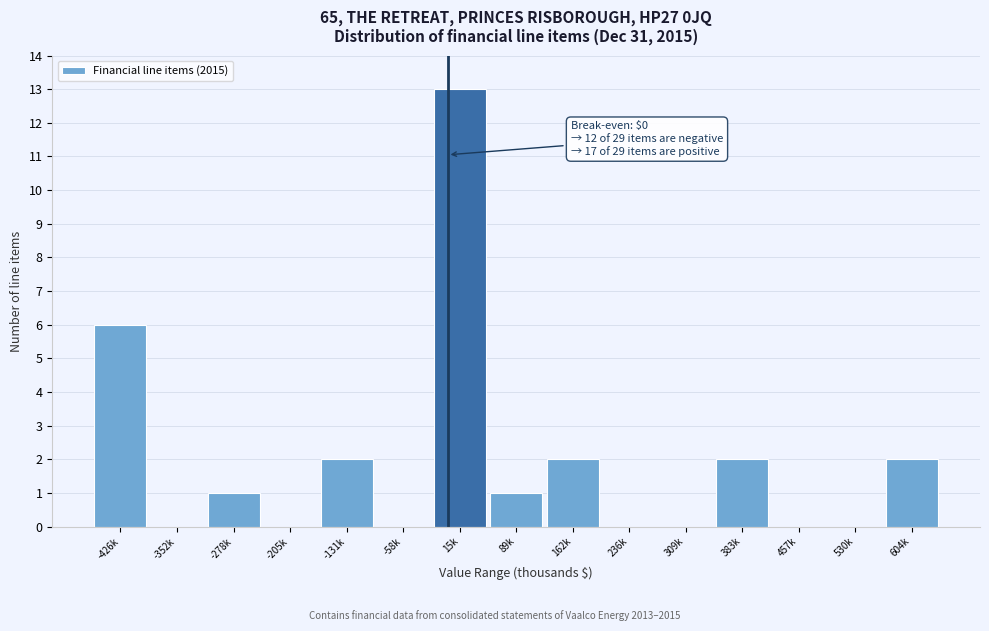

Reading right to left, what are all the values shown in this chart?

604k=2	530k=0	457k=0	383k=2	309k=0	236k=0	162k=2	89k=1	15k=13	-58k=0	-131k=2	-205k=0	-278k=1	-352k=0	-426k=6